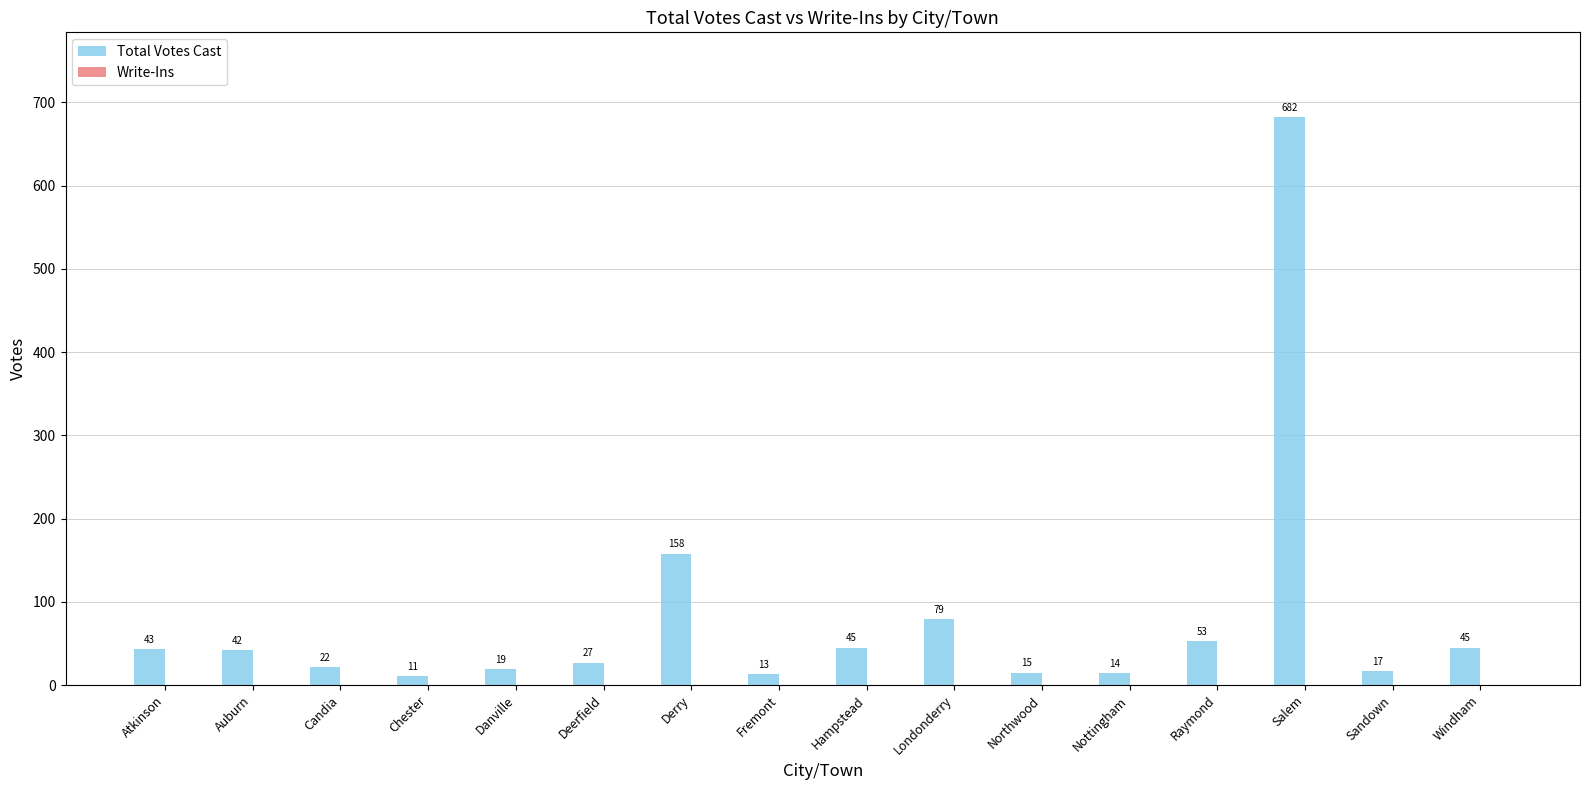

What is the change in value from Candia to Deerfield?

+5